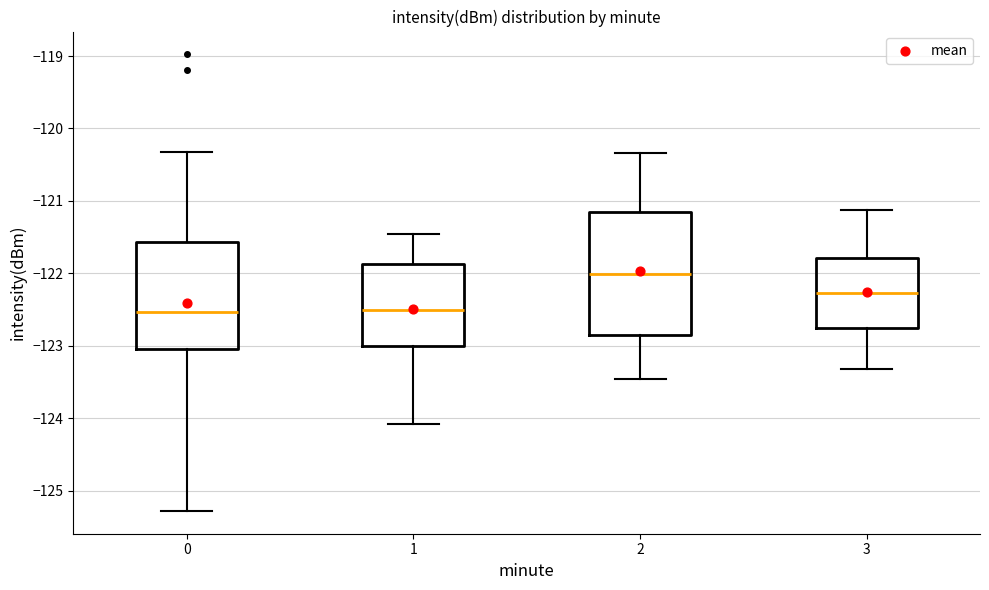

Reading left to right, transcribe this box plot: for each box, give where its median line is, the range the box spans, and where its two whiskers end, as read against the y-axis. The values are not printed on the chart, so give them approximately, as read against the axis.

0: median -122.5, box -123.1 to -121.6, whiskers -125.3 to -120.3
1: median -122.5, box -123.0 to -121.9, whiskers -124.1 to -121.5
2: median -122.0, box -122.9 to -121.2, whiskers -123.5 to -120.3
3: median -122.3, box -122.8 to -121.8, whiskers -123.3 to -121.1